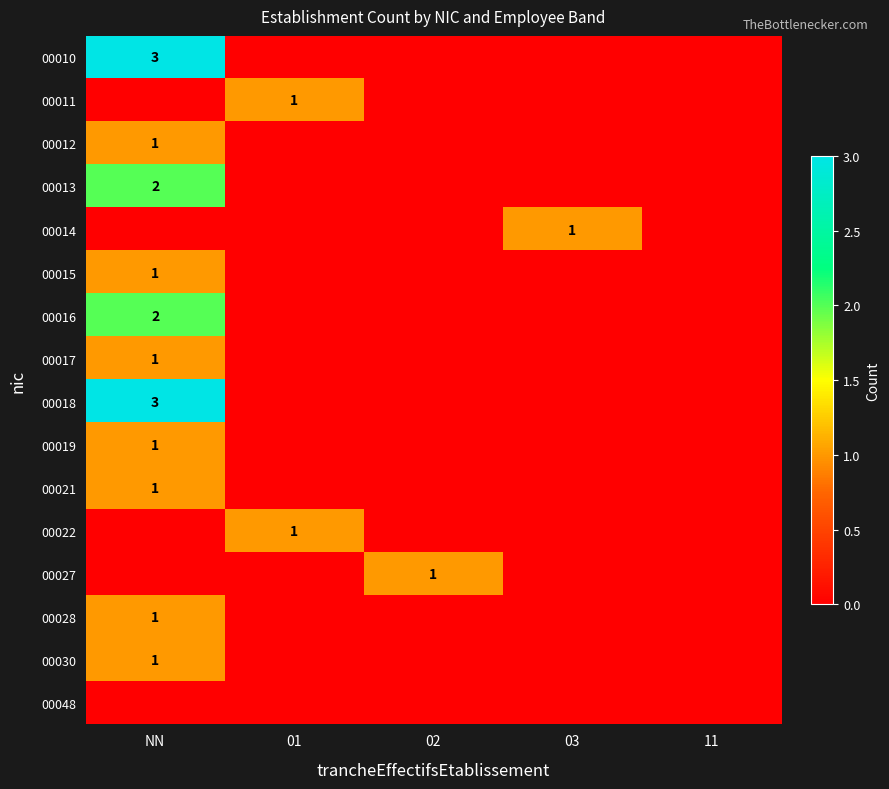

True or false: 00018 has a value of 2 at NN.

False